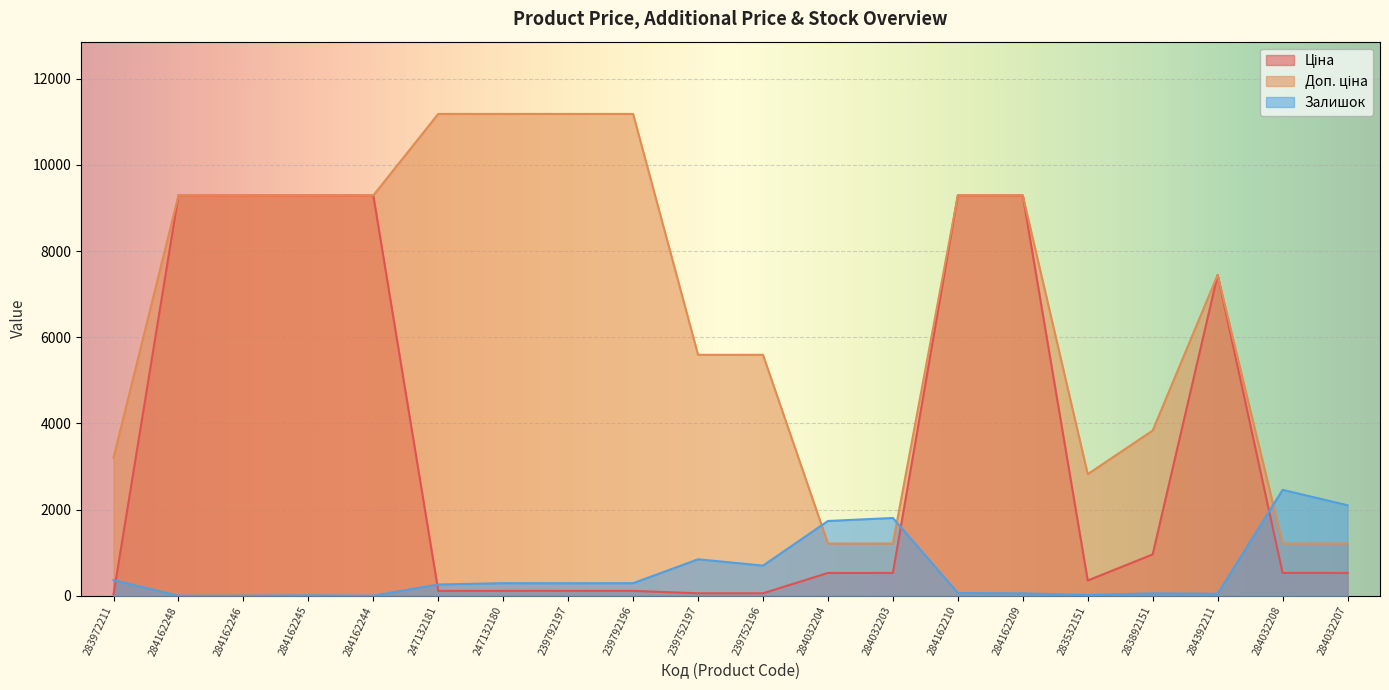

Rank the series by their maximum value, from lowest to highest.

Залишок, Ціна, Доп. ціна